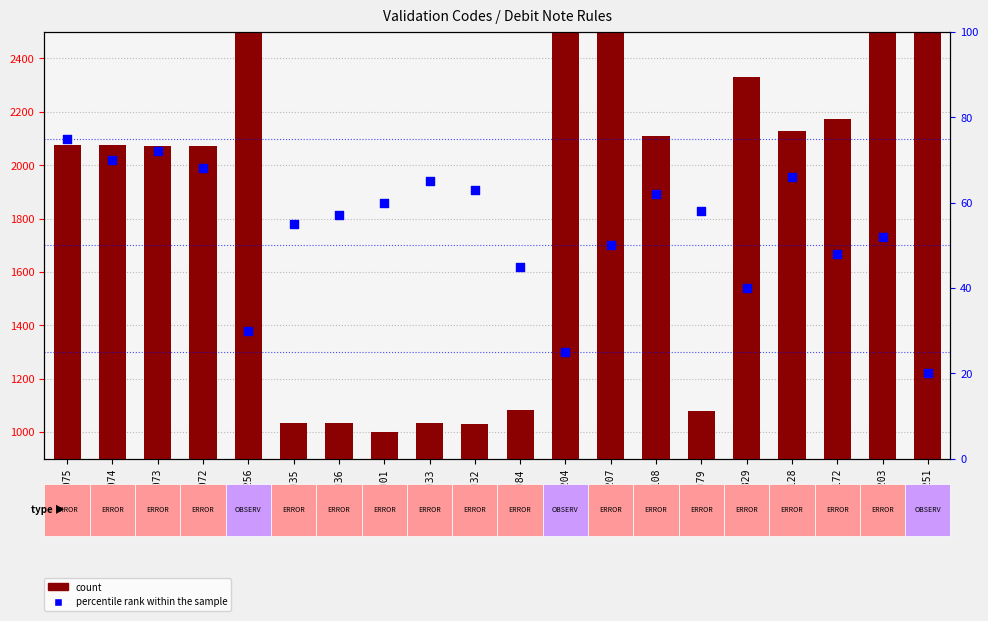

What are all the series names shown in the legend?

count, percentile rank within the sample